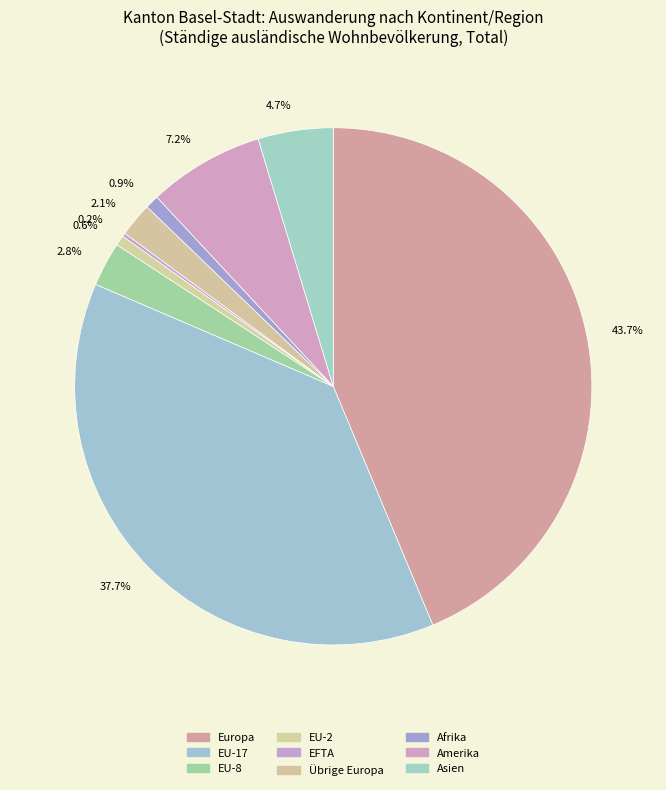

Is the sum of 37.7% and 43.7% greater than half?

Yes